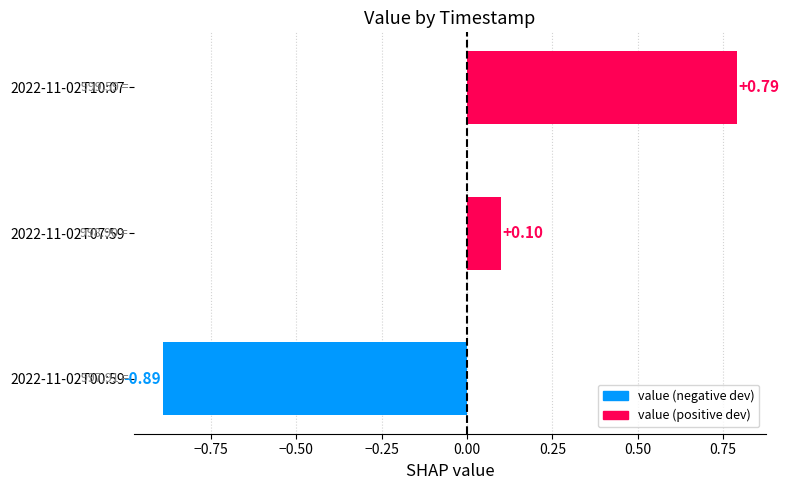

Rank the categories by value from lowest to highest.

2022-11-02T00:59, 2022-11-02T07:59, 2022-11-02T10:07